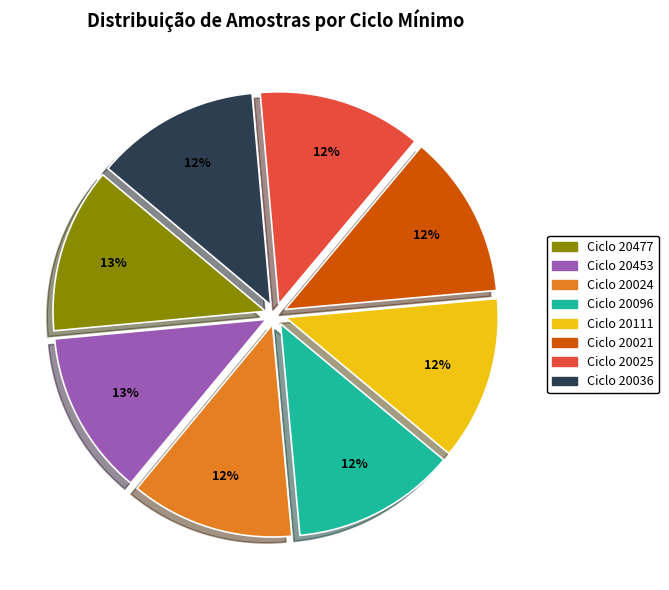

Is the sum of Ciclo 20036 and Ciclo 20111 greater than half?

No